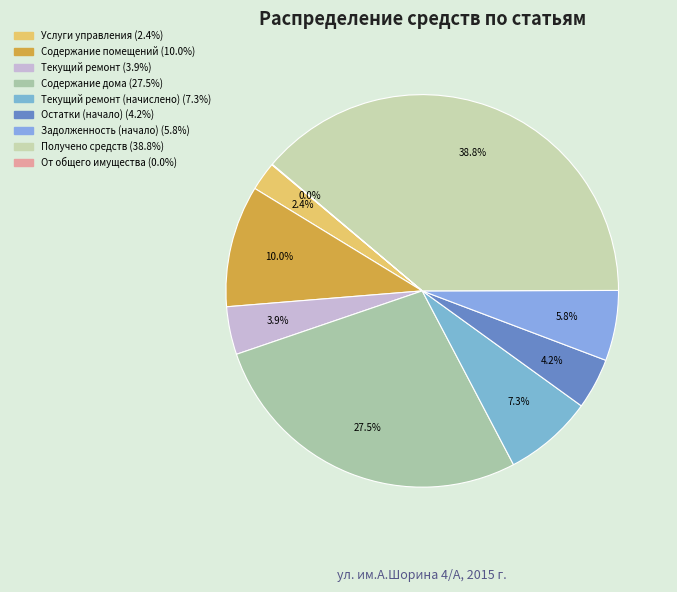

To the nearest percent, what is the average slice percentage?

11%